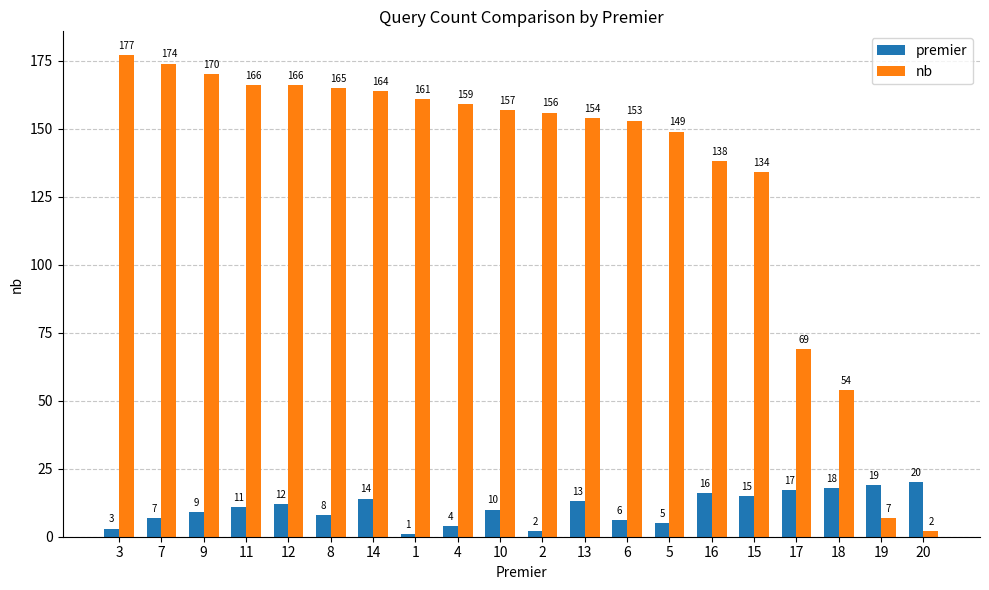

What is the label of the 20th bar from the right?

3